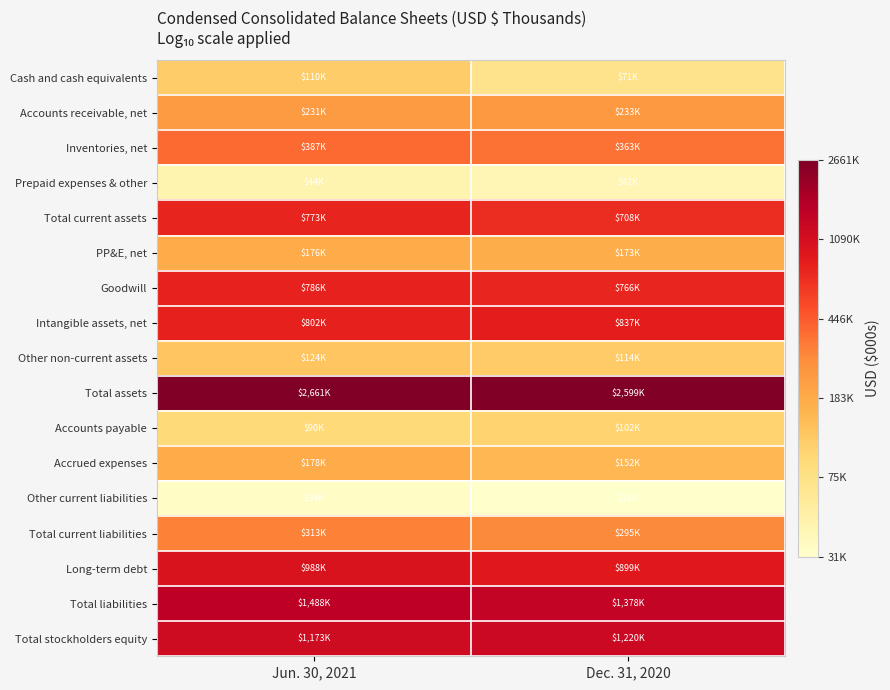

Rank the series at Dec. 31, 2020 from lowest to highest value.

Other current liabilities, Prepaid expenses & other, Cash and cash equivalents, Accounts payable, Other non-current assets, Accrued expenses, PP&E, net, Accounts receivable, net, Total current liabilities, Inventories, net, Total current assets, Goodwill, Intangible assets, net, Long-term debt, Total stockholders equity, Total liabilities, Total assets